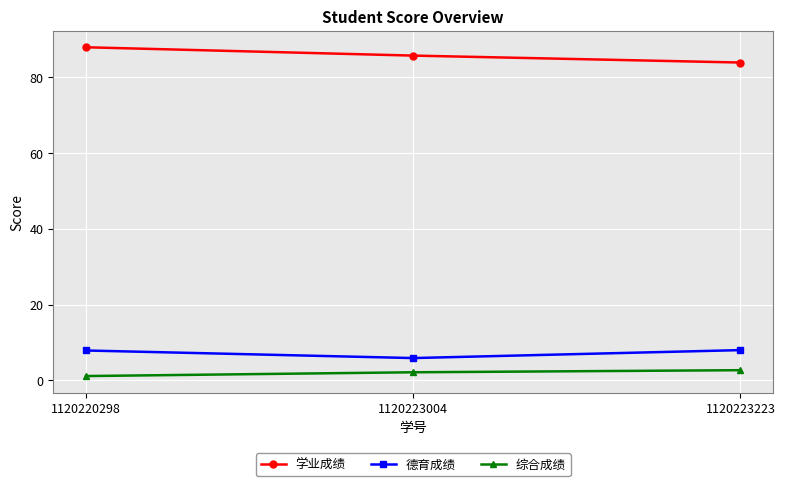

Which category has the lowest value across all series?

1120220298